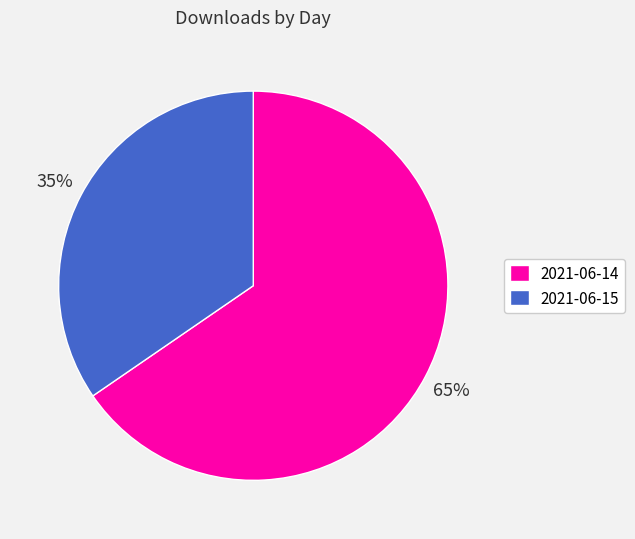

Which category has the biggest portion of the pie?

2021-06-14